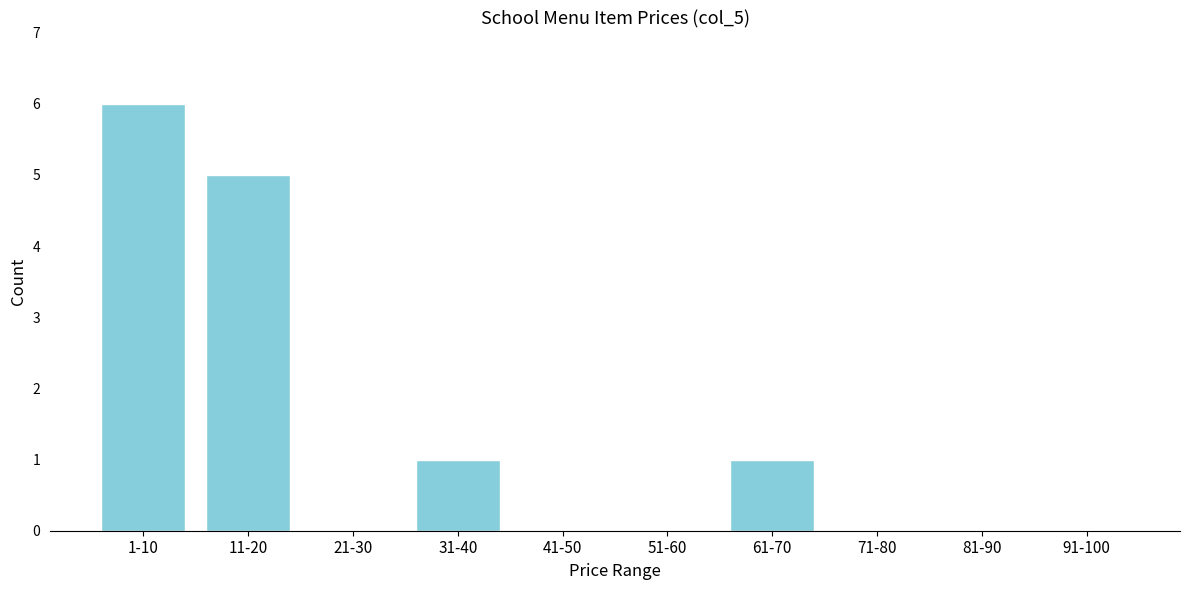

Reading right to left, extract all data points from this chart.

91-100=0	81-90=0	71-80=0	61-70=1	51-60=0	41-50=0	31-40=1	21-30=0	11-20=5	1-10=6